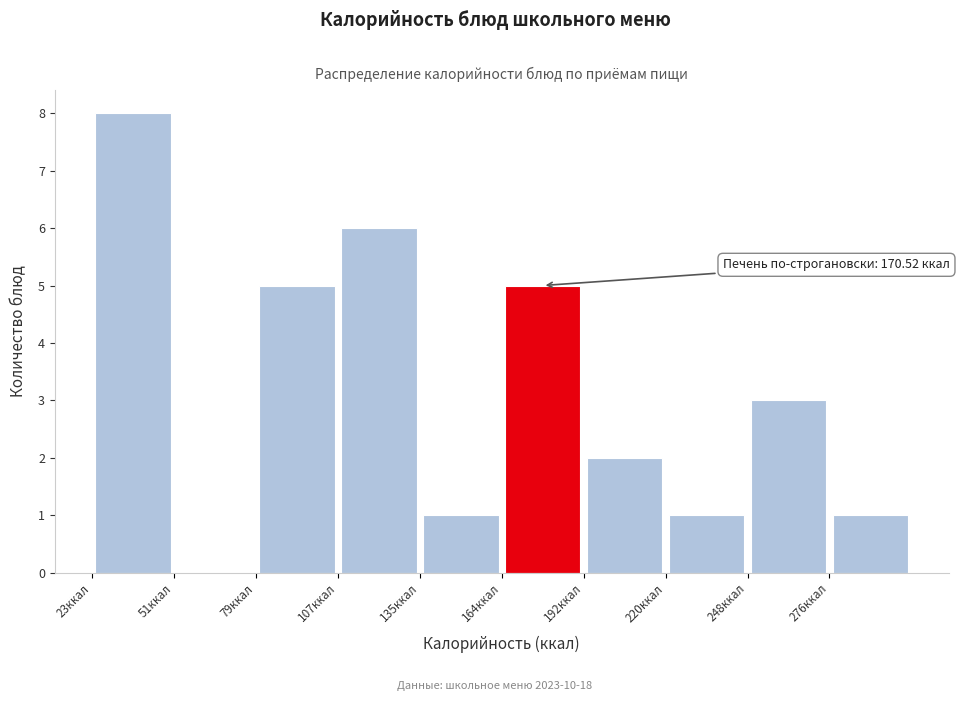

Which range on the x-axis has the tallest bar?

25 to 50